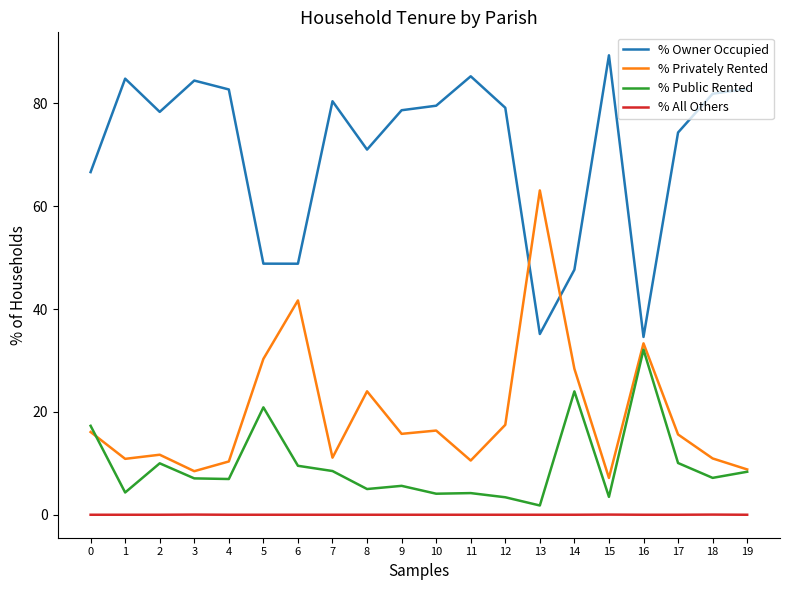

True or false: % Owner Occupied and % Public Rented intersect in this chart.

False